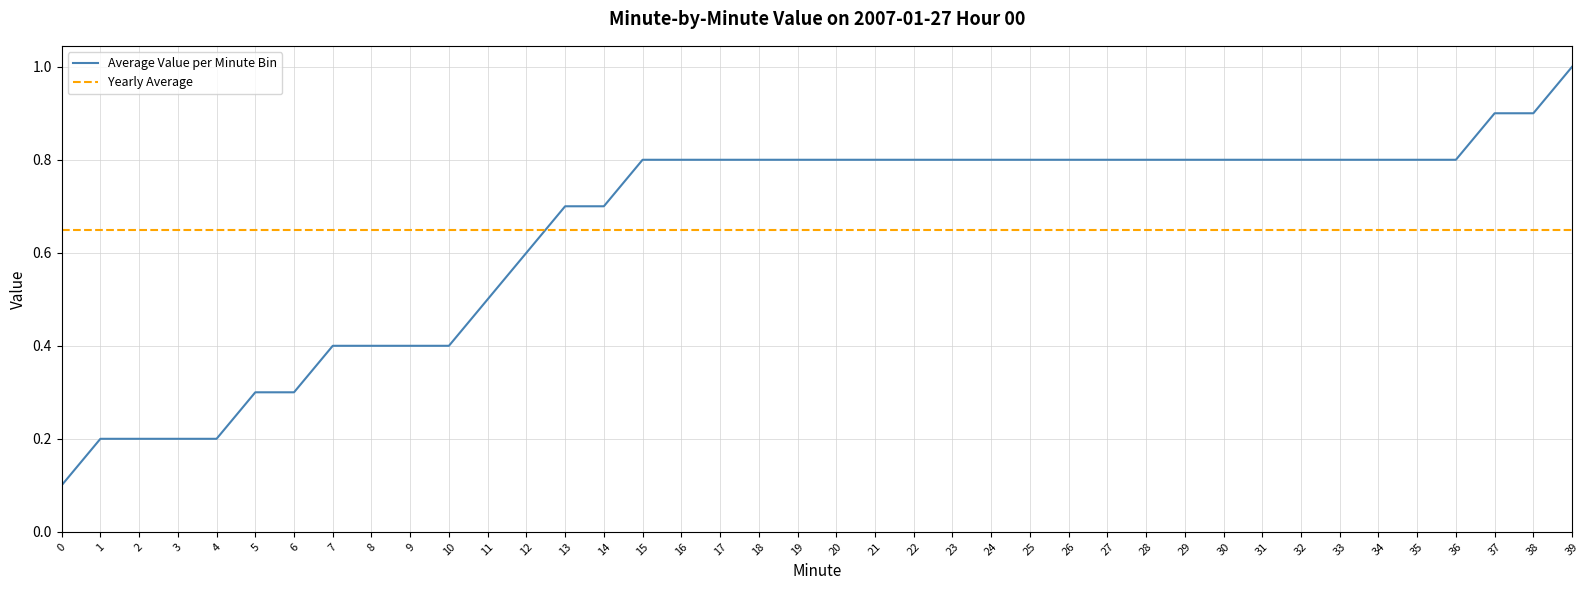

What value does the Average Value per Minute Bin series have at 17?

0.8